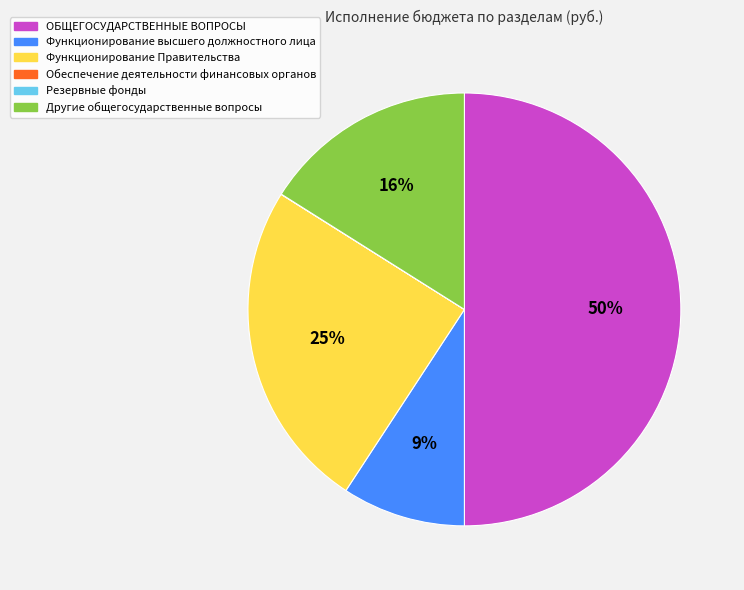

Combined, do ОБЩЕГОСУДАРСТВЕННЫЕ ВОПРОСЫ and Функционирование Правительства account for over 50%?

Yes